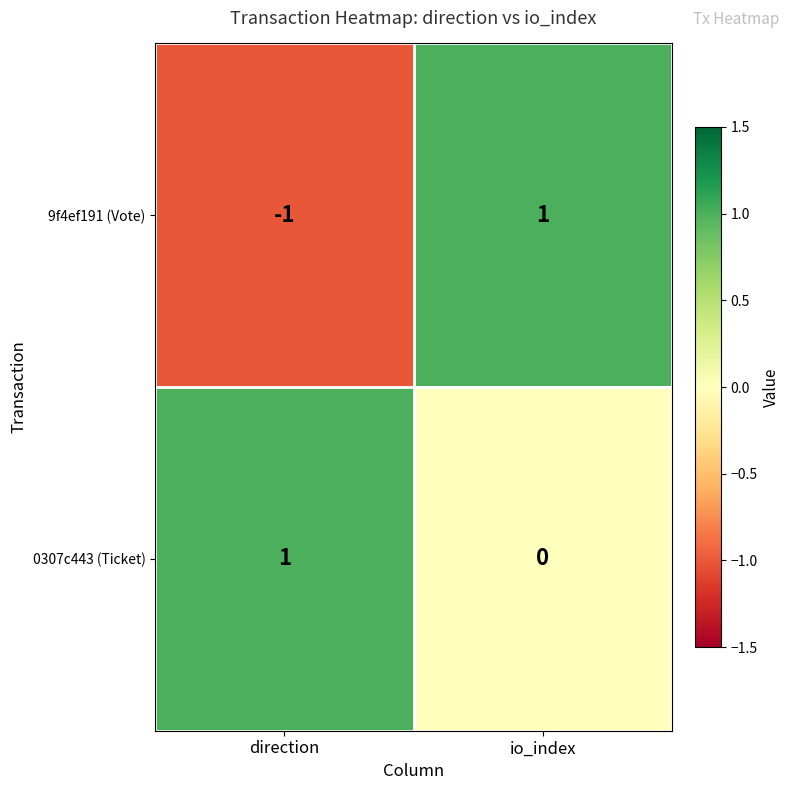

Reading right to left, list all the values displayed in this chart.

9f4ef191 (Vote): io_index=1	direction=-1
0307c443 (Ticket): io_index=0	direction=1